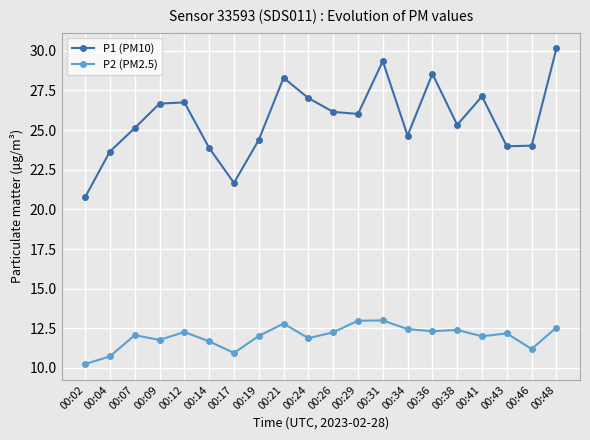

What is the value of the P1 (PM10) point at the 15th from the left?

28.6